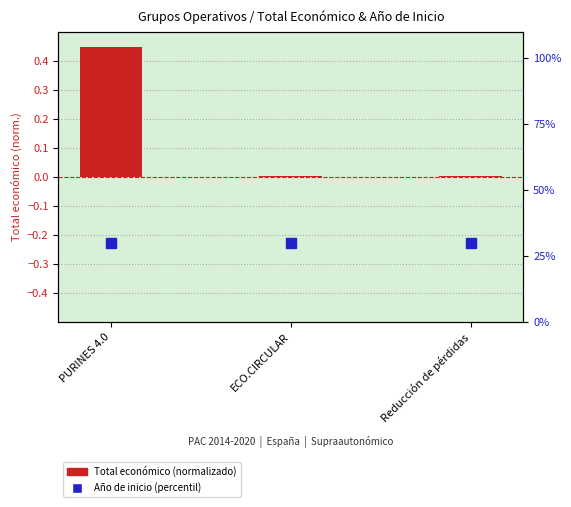

Which series reaches the minimum Y coordinate?

Total económico